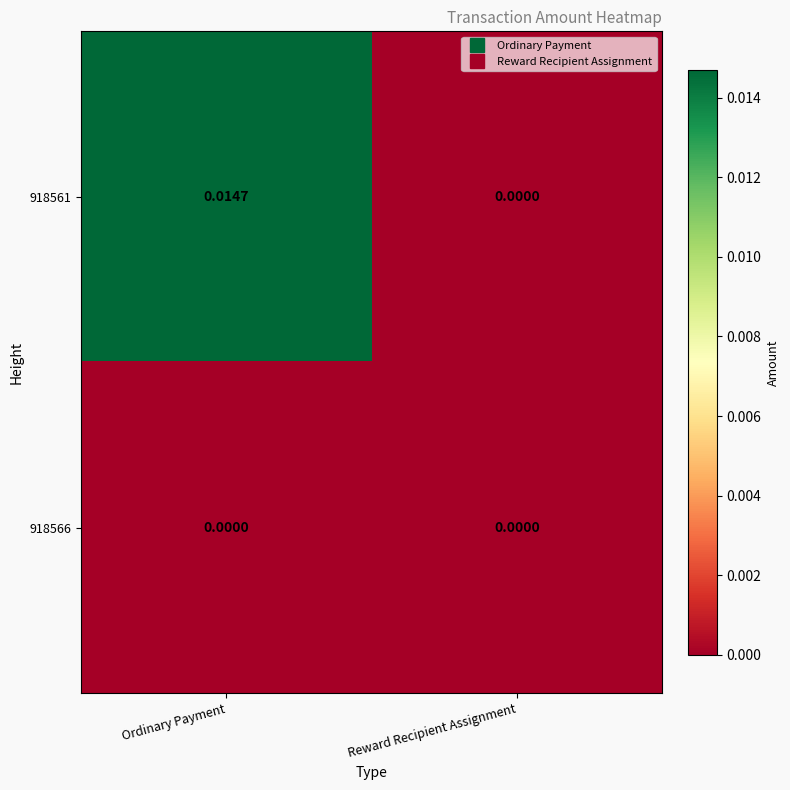

At which label is 918561 closest to 0?

Reward Recipient Assignment